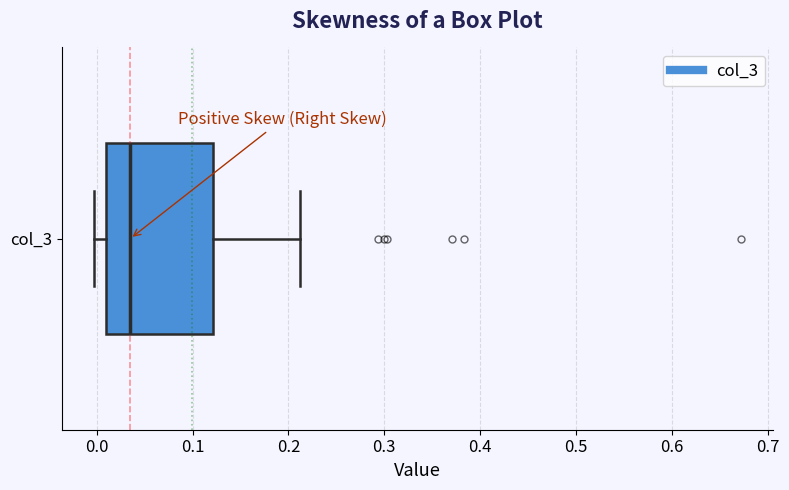

Read this box plot against the x-axis: the position of the median line, the range covered by the box, and the ends of both whiskers. The values are not printed on the chart, so give them approximately, as read against the axis.

median 0.03, box 0.01 to 0.12, whiskers 0.00 to 0.21